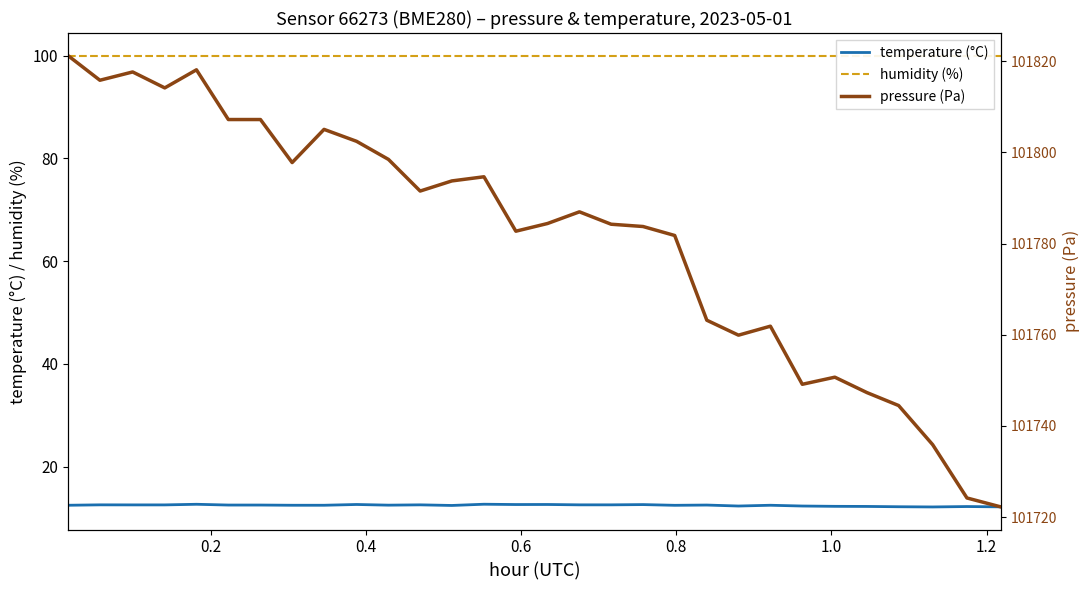

Rank the series by their maximum value, from highest to lowest.

pressure (Pa), humidity (%), temperature (°C)